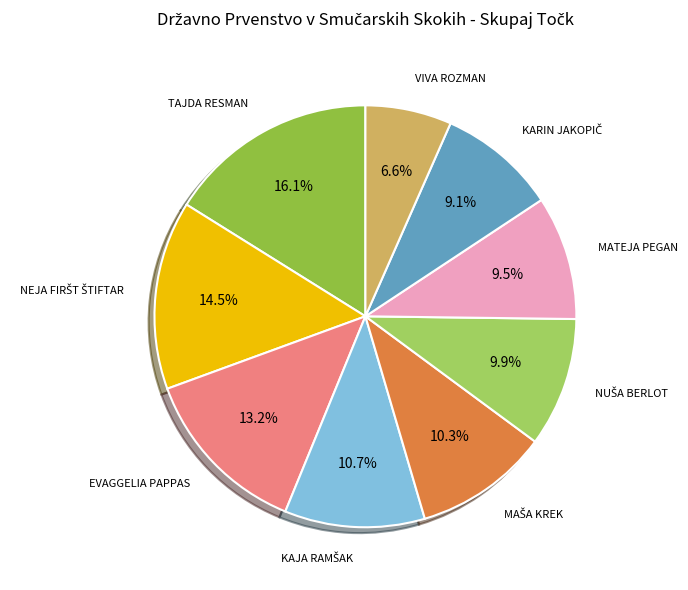

What percentage is the VIVA ROZMAN slice, to the nearest percent?

7%